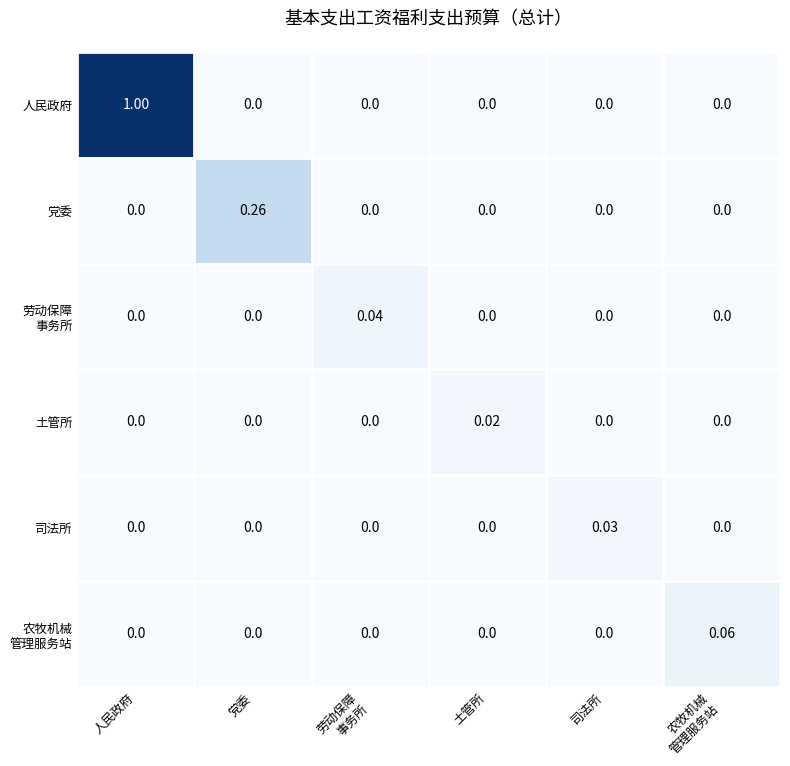

Which series changed the most between 党委 and 司法所?

党委